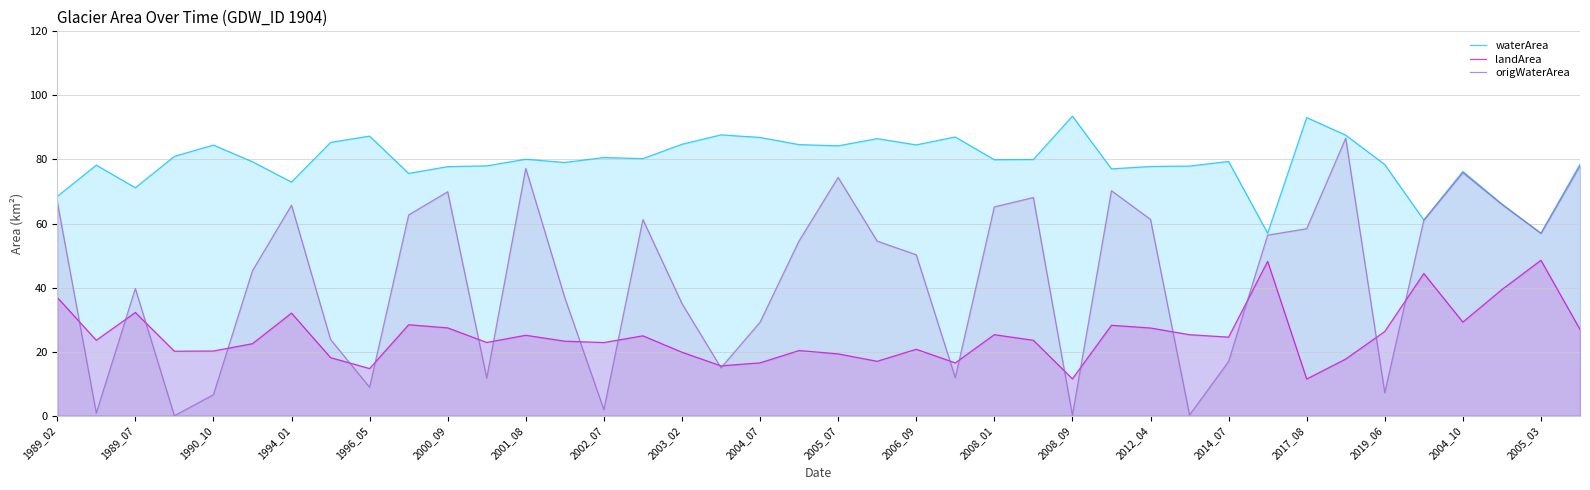

How many data points in waterArea are above 79?

23